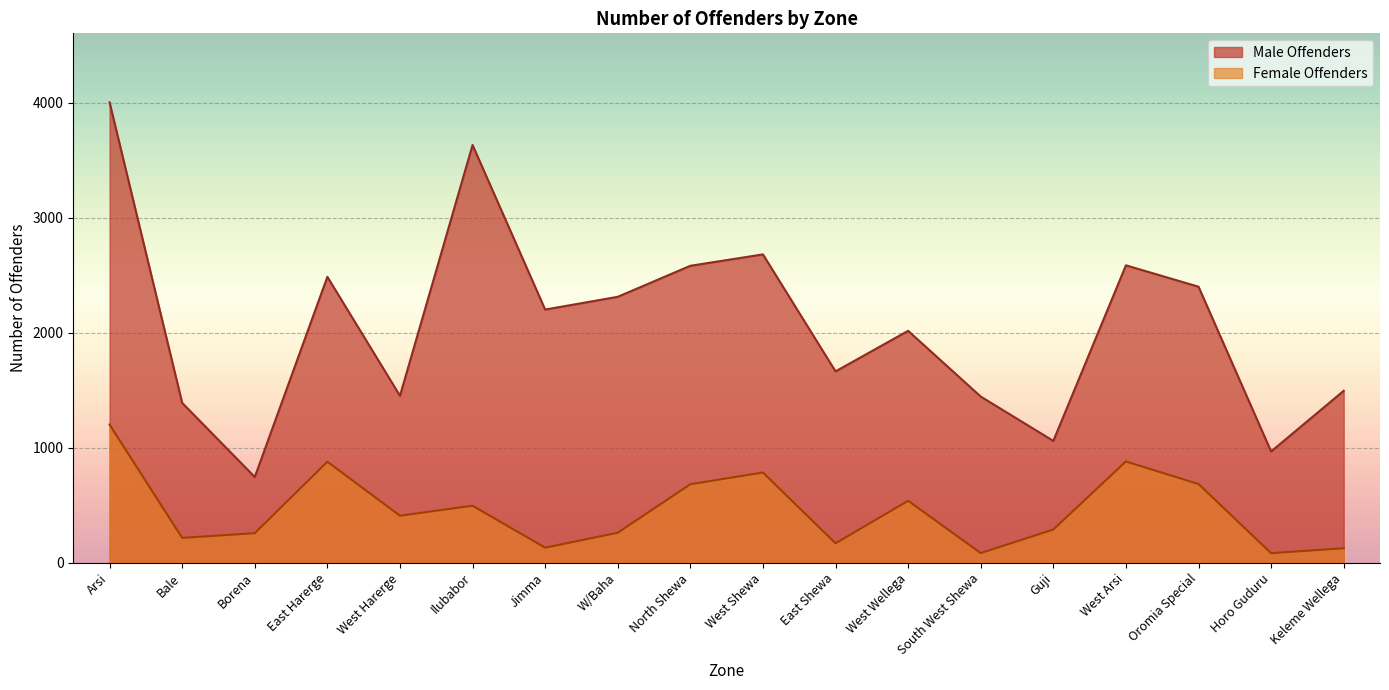

What position from the right is West Arsi?

4